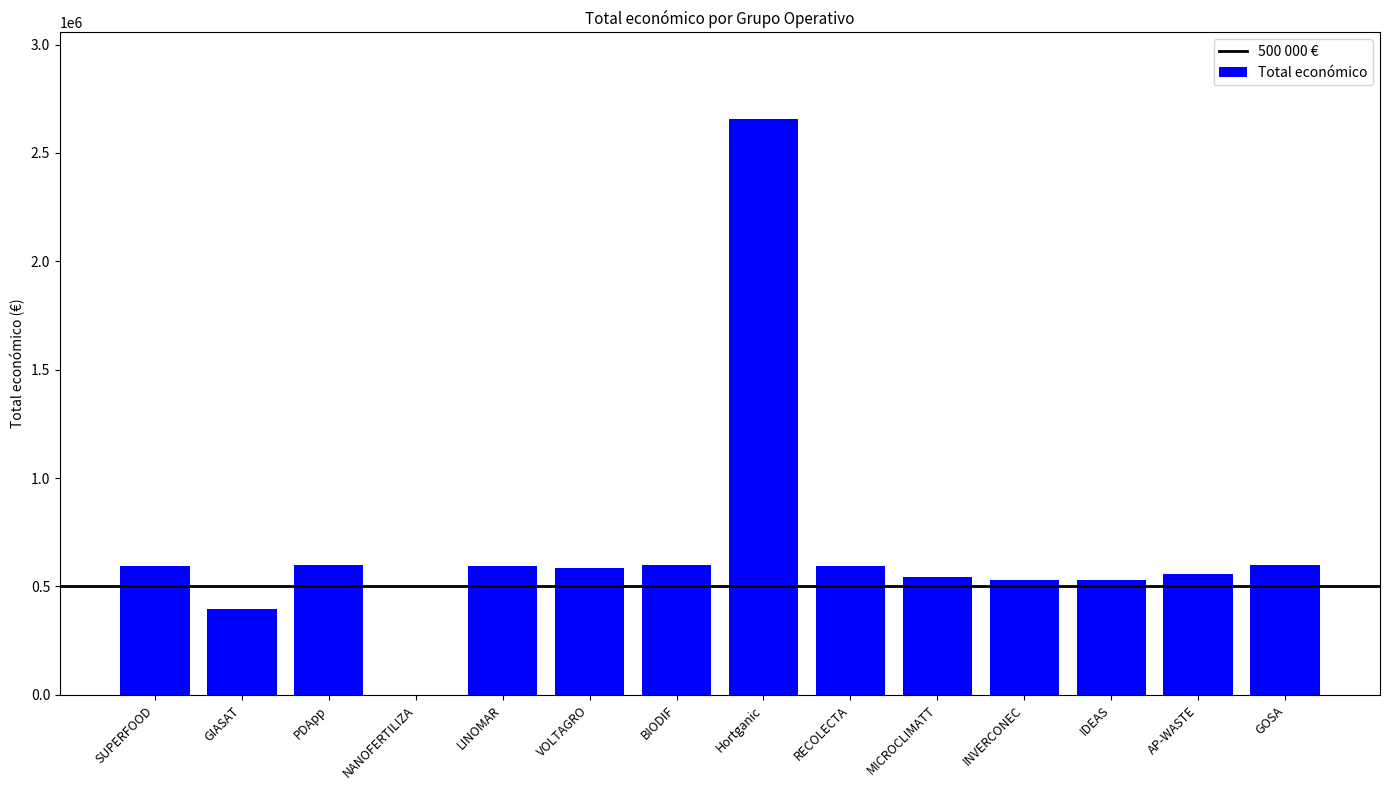

What is the change in value from GIASAT to AP-WASTE?

+162670.8